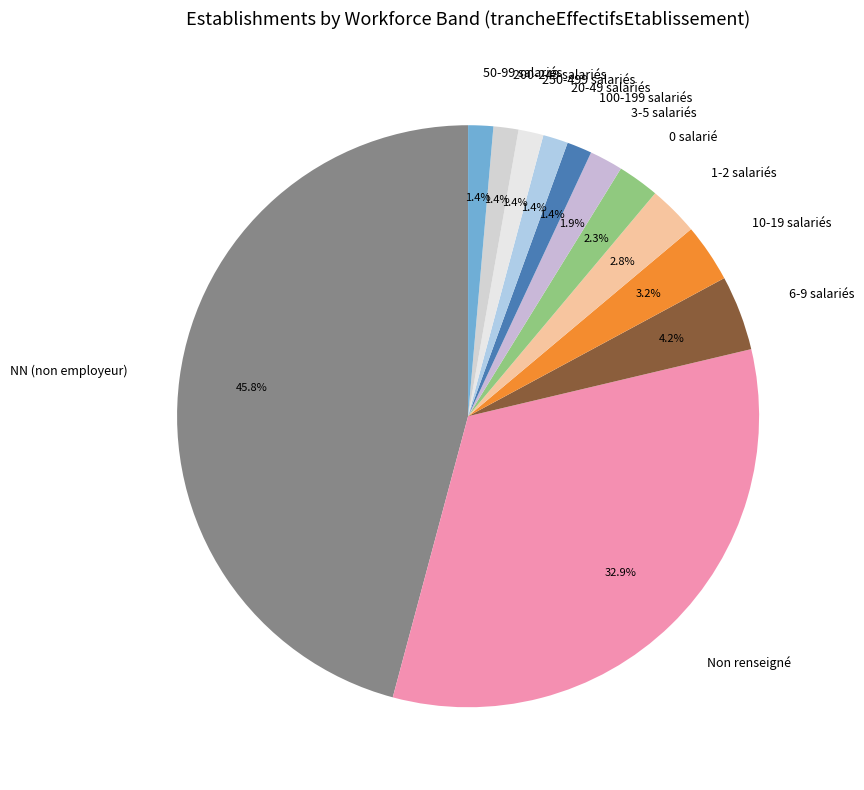

Is NN (non employeur) the majority of the pie?

No